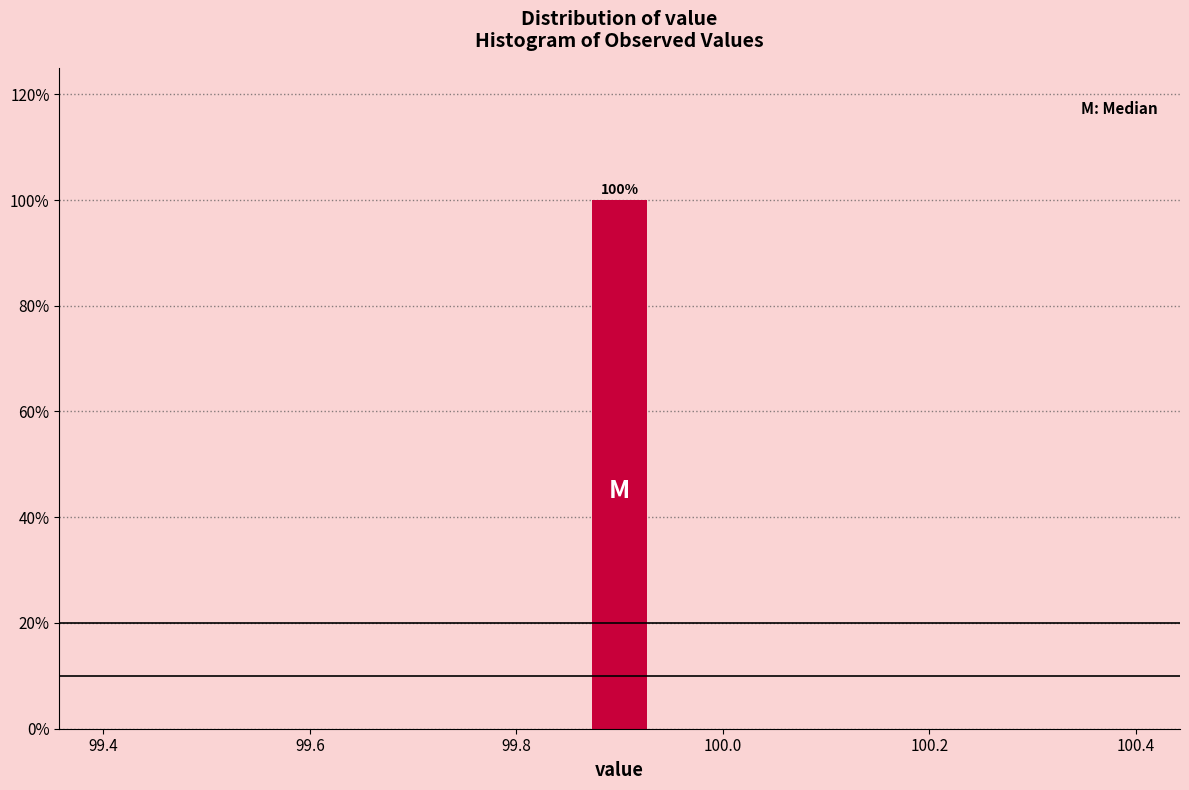

Read against the x-axis, roughly where is the centre of the tallest bar?

99.90